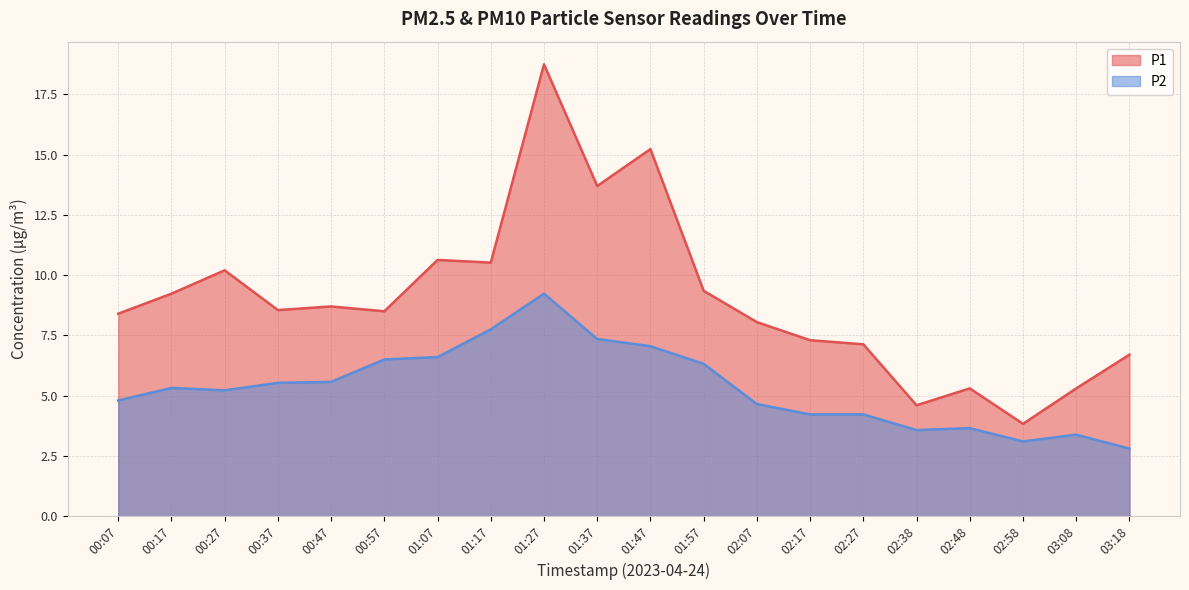

What is the value of the P2 point at the 12th from the left?

6.3